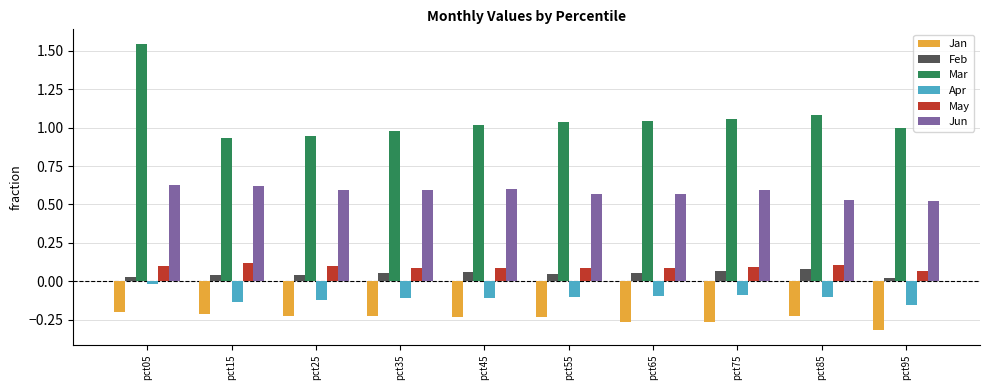

Which label corresponds to the smallest value in the chart?

pct95